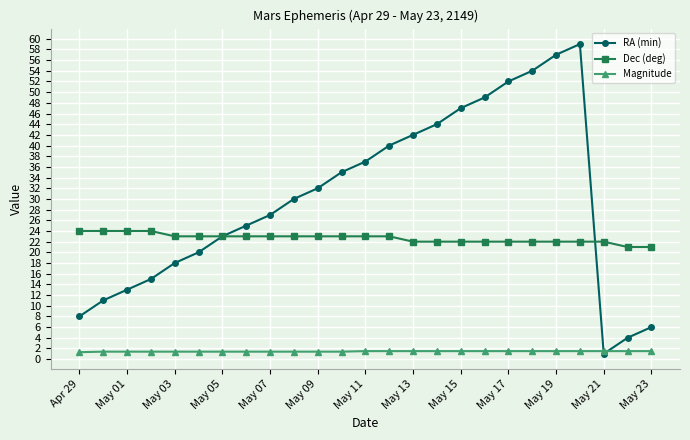

In RA (min), how many points are lower than both neighbors (excluding endpoints)?

1